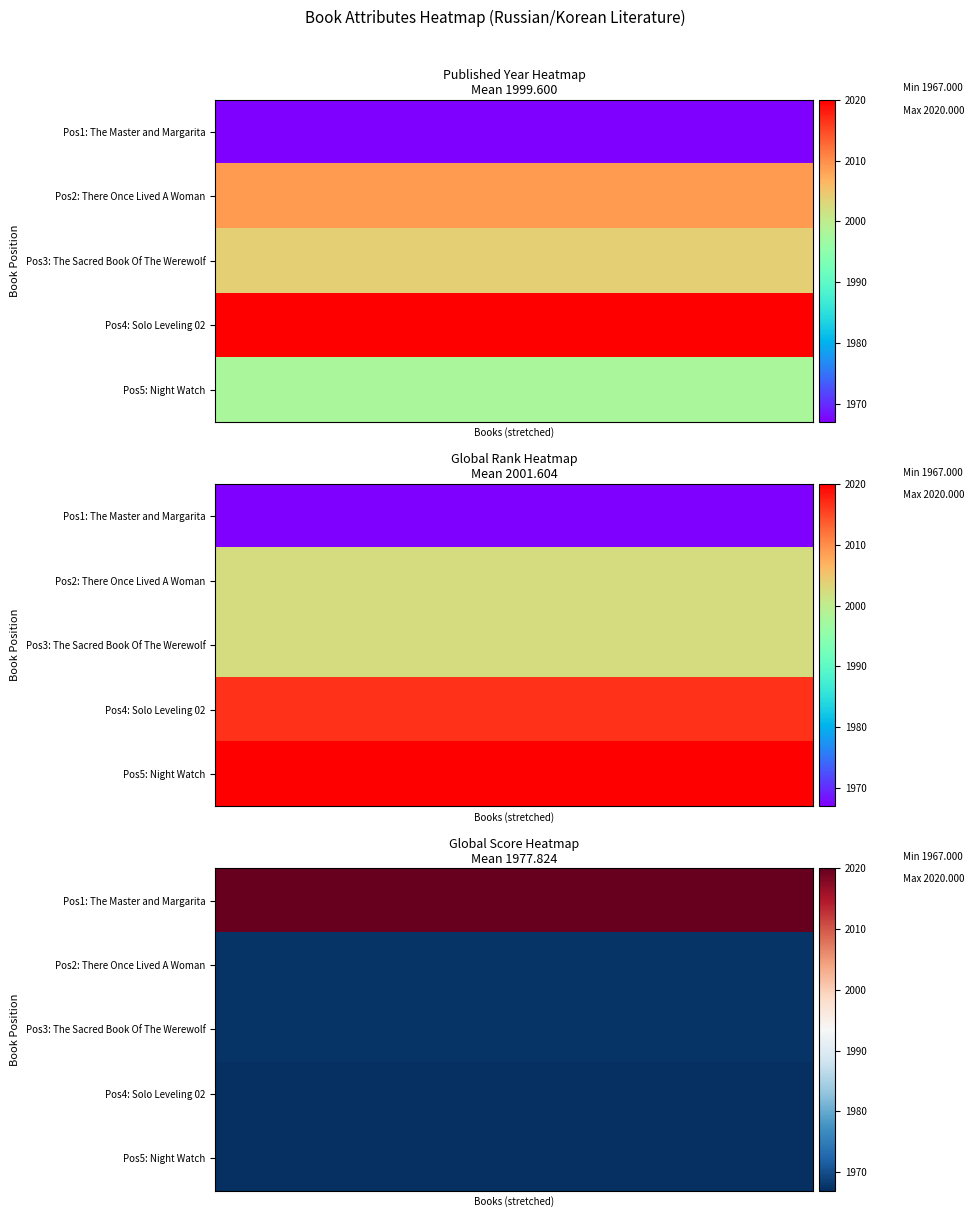

How many categories are shown in the chart?

20